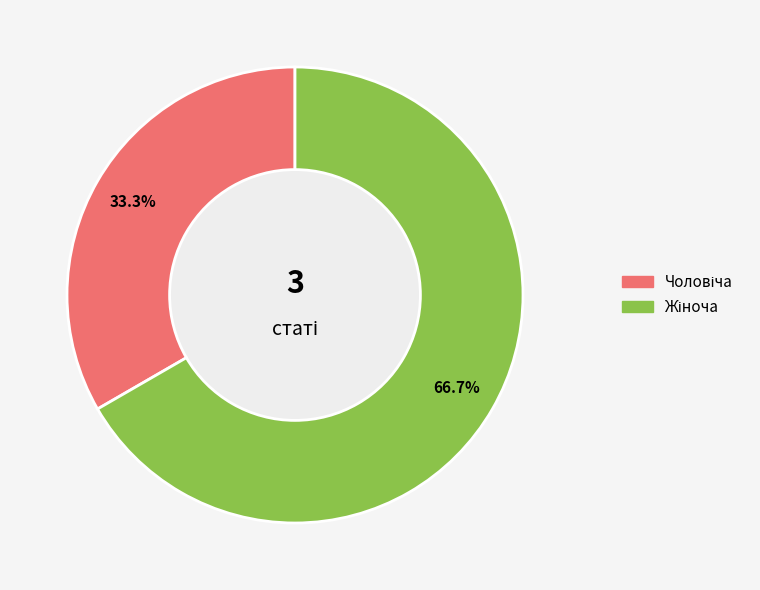

Is there any slice that represents more than half of the pie?

Yes